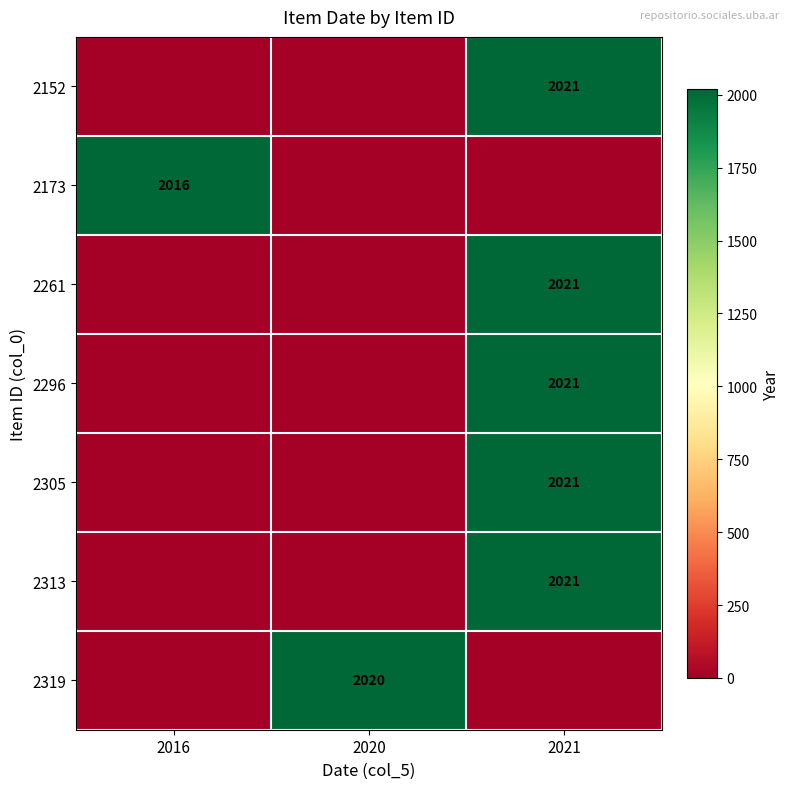

The 2261 series shows 2021 at 2021. True or false?

True